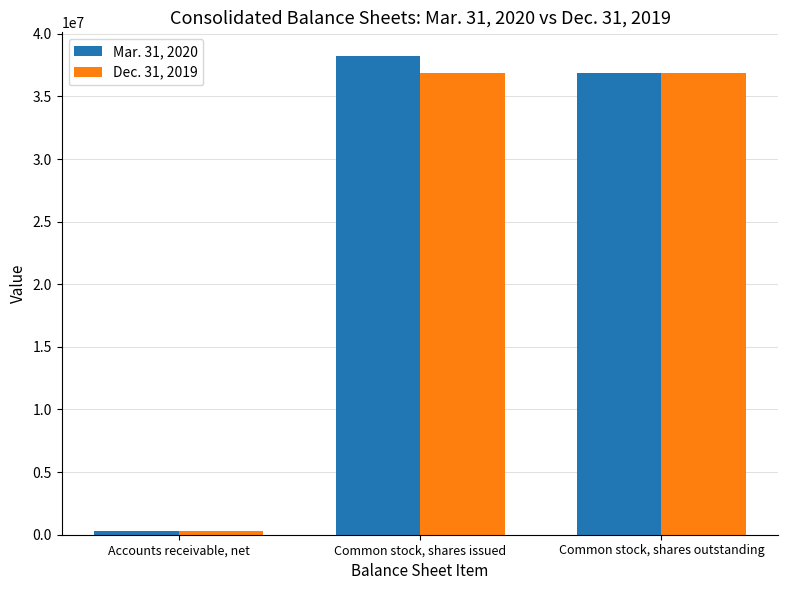

List the series in order of their peak value, highest first.

Mar. 31, 2020, Dec. 31, 2019